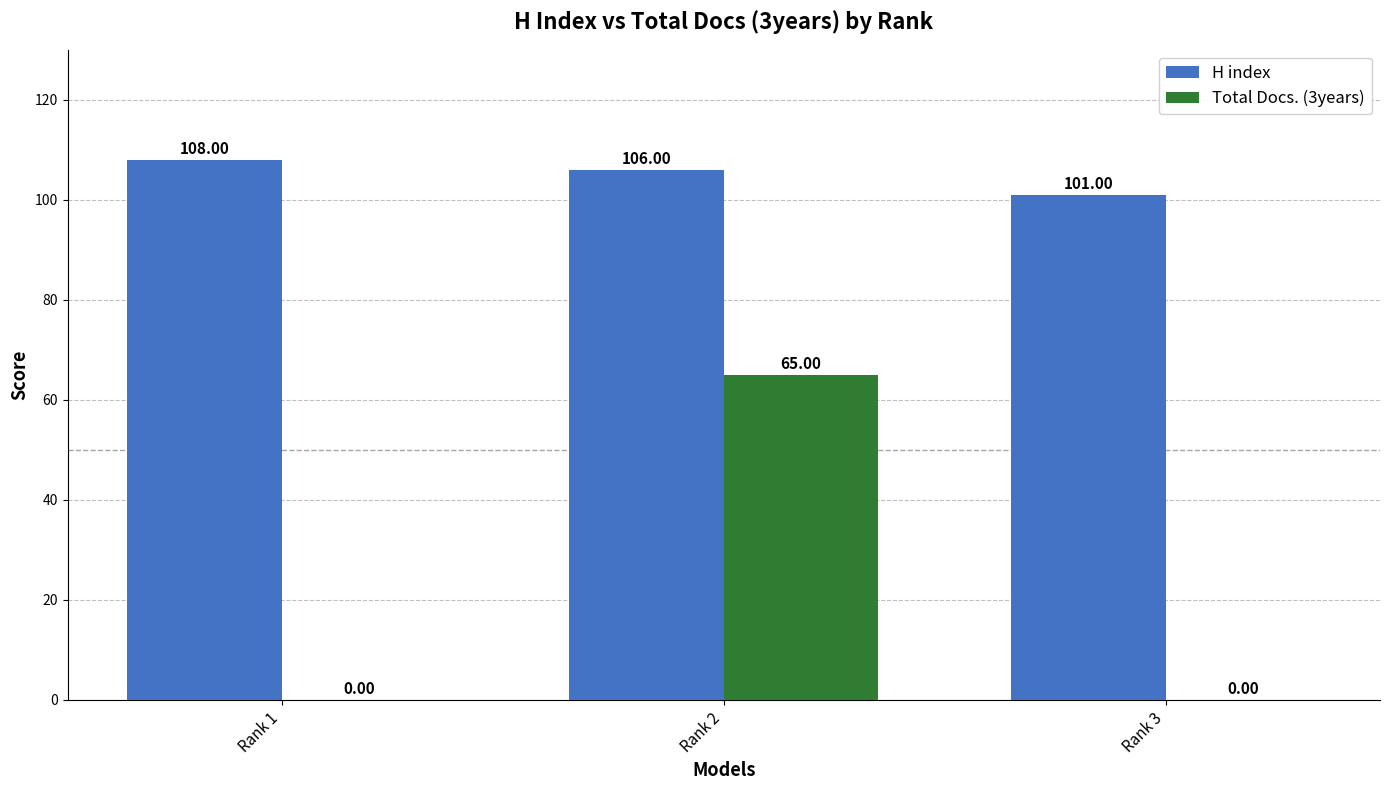

Between Rank 1 and Rank 3, which series saw the biggest shift?

H index